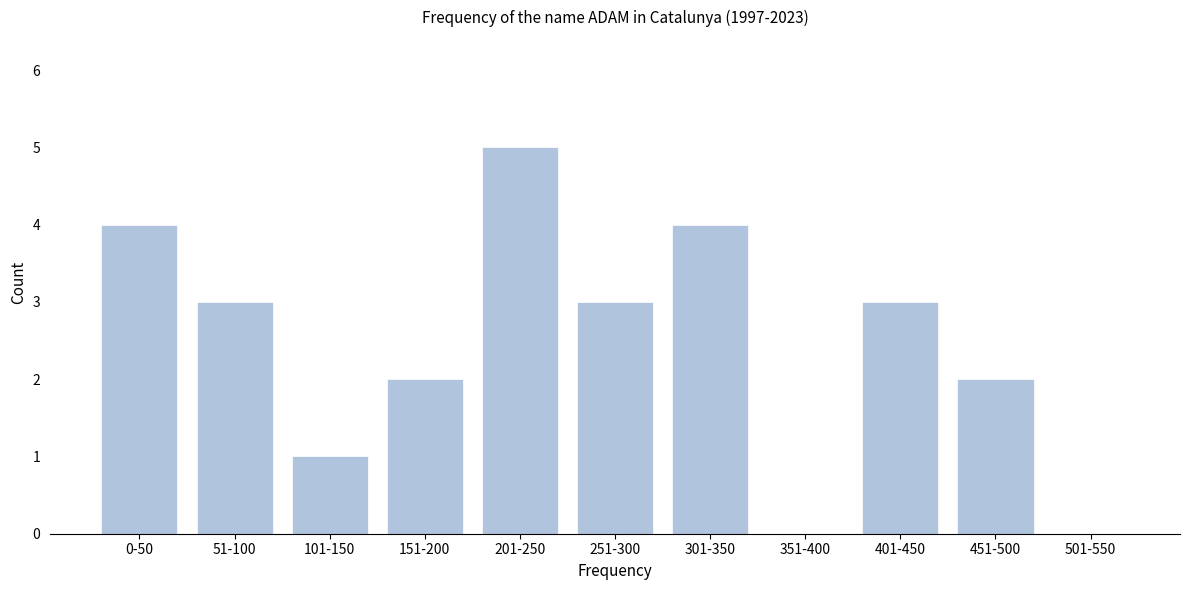

What is the sum of the values at 451-500 and 201-250?

7